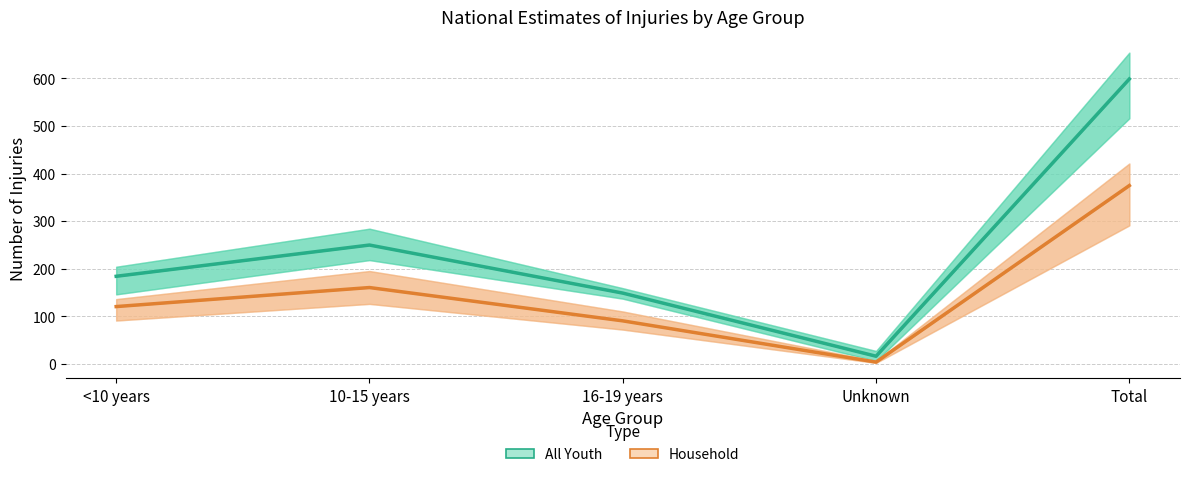

What is the lowest value of the All Youth series?

16.0